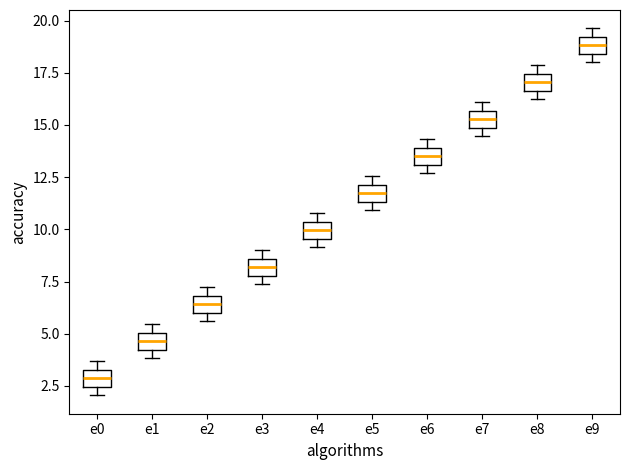

Where is the upper edge of the box for e7 on the y-axis? The values are not printed on the chart, so give them approximately, as read against the axis.

15.5